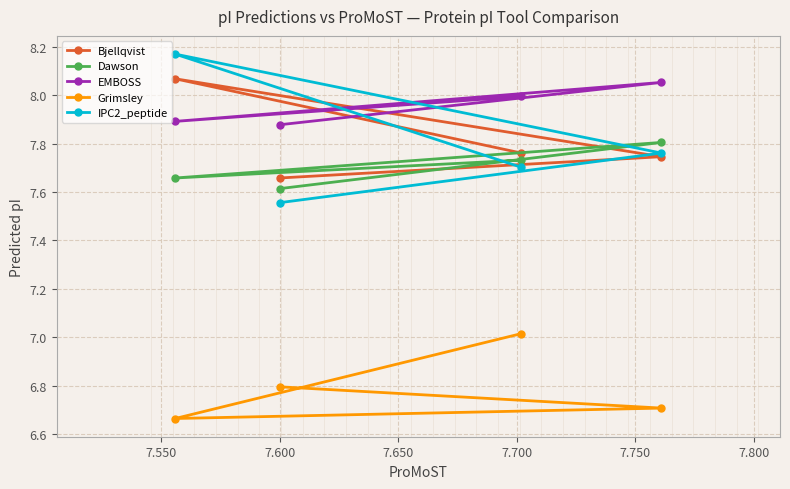

Count the Dawson values in the range 7 to 8.

4